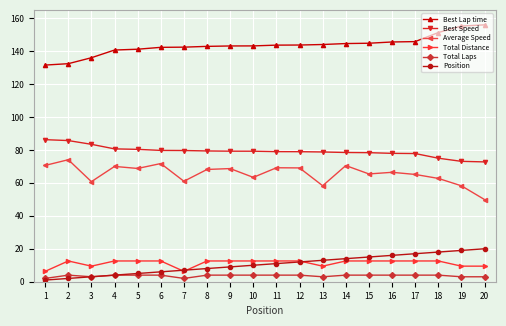

Is this an area chart (filled region under the line)?

No